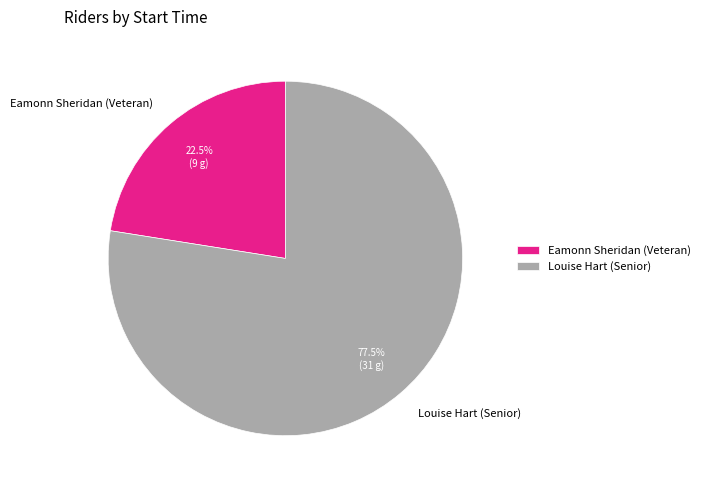

How many slices are in this pie chart?

2